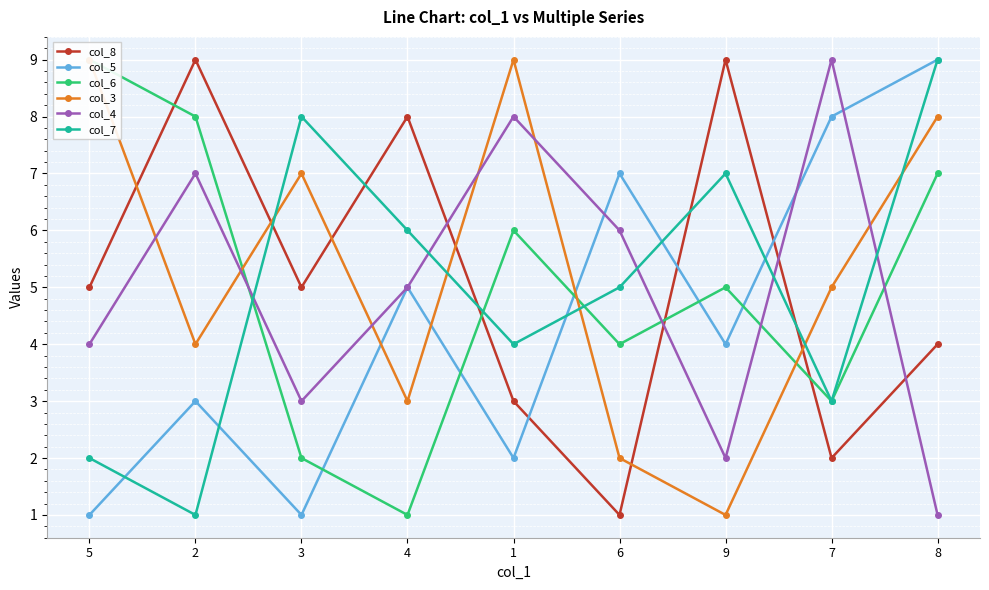

The value of col_5 at 6 is 11. True or false?

False